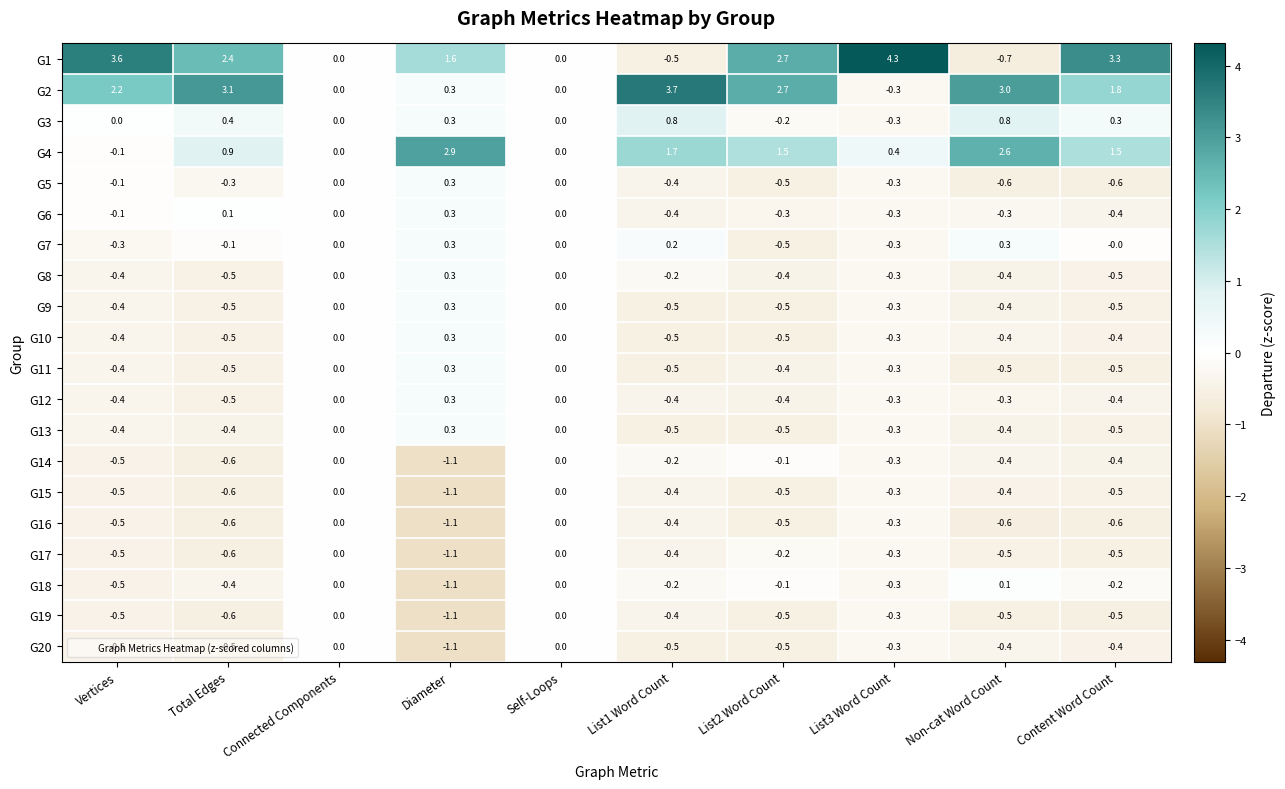

What is the spread (max minus min) of values at List2 Word Count?

3.2